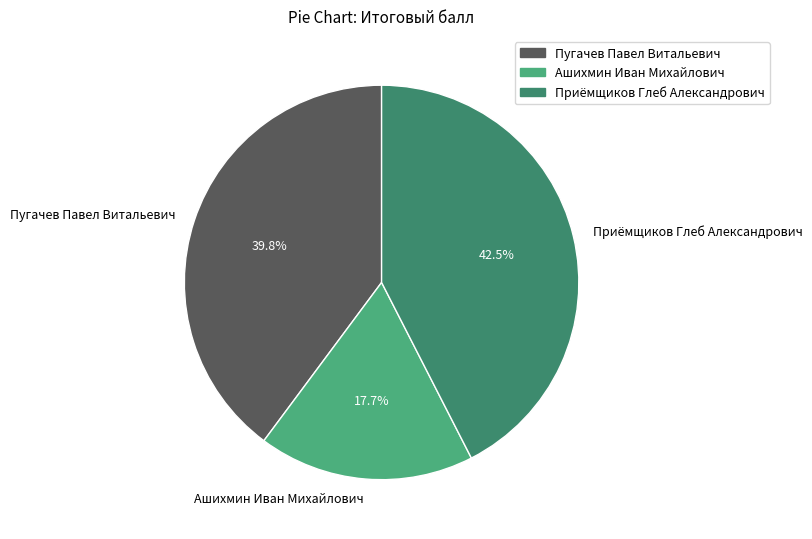

To the nearest percent, what portion does Ашихмин Иван Михайлович represent?

18%